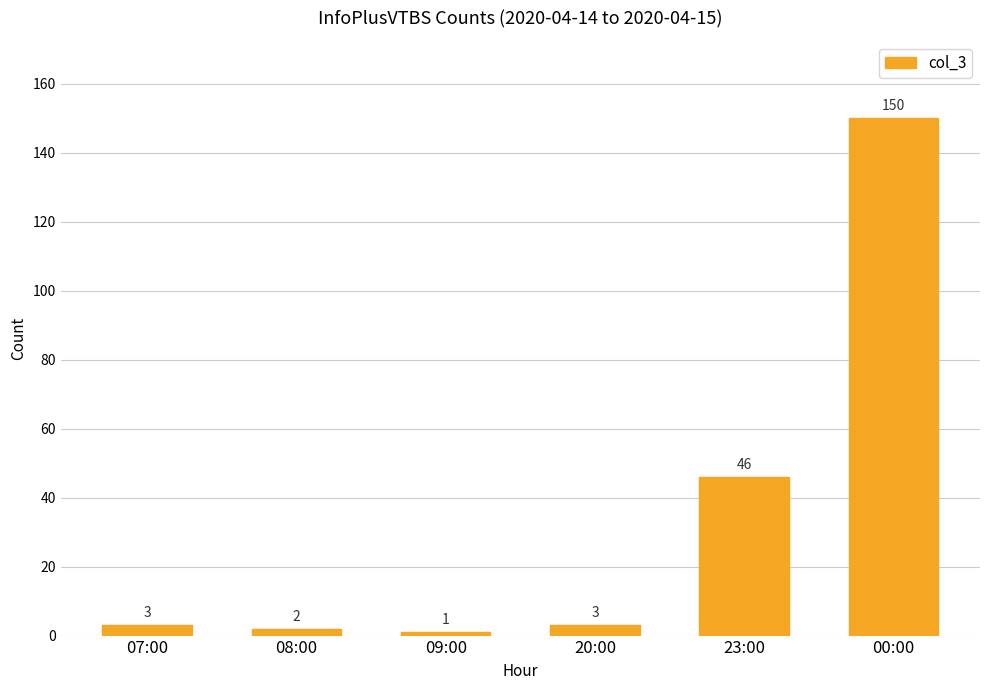

Is it true that the value at 07:00 is 3?

True